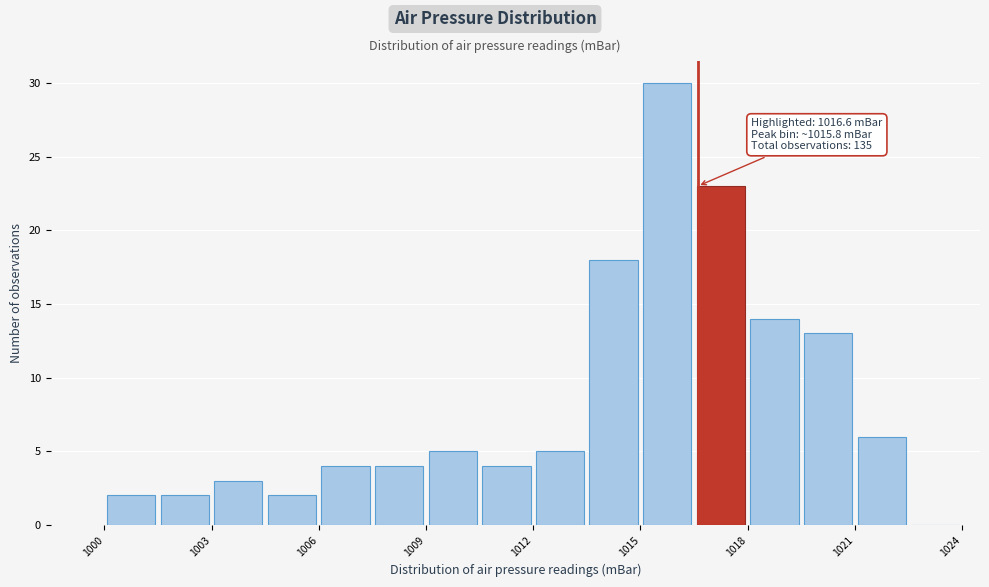

Read against the x-axis, roughly where is the centre of the tallest bar?

1016.0